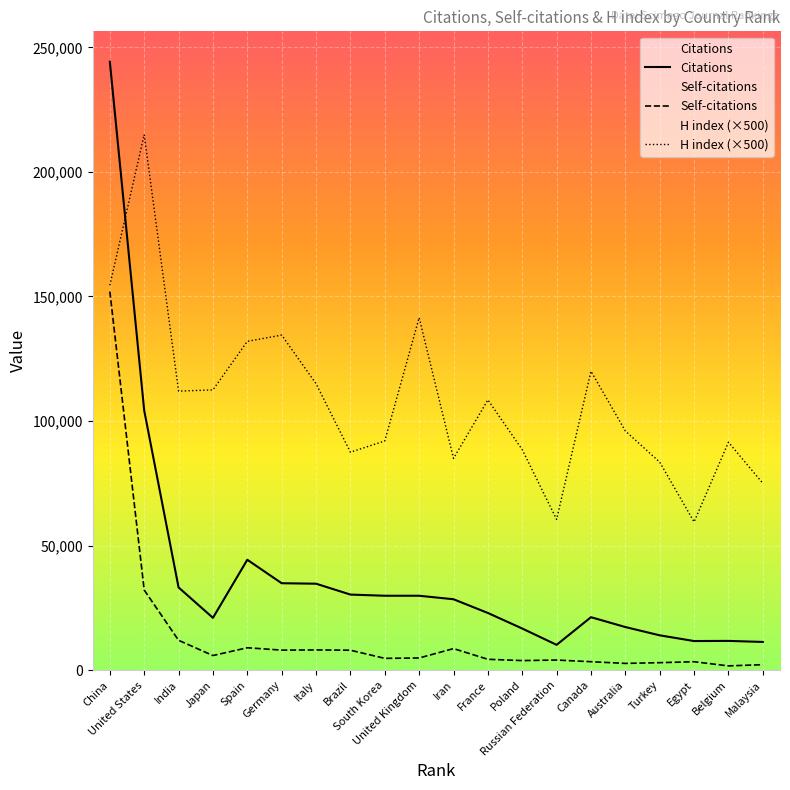

Is it true that H index (×500) equals 112000 at India?

True